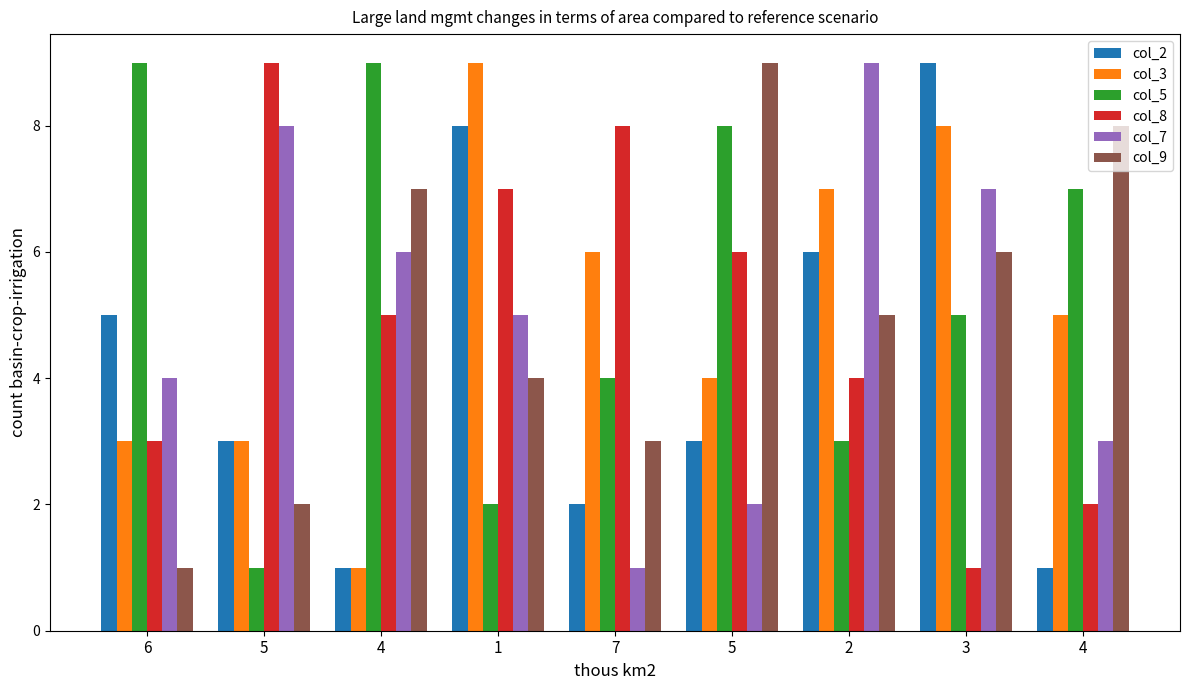

How many bars are there in each group?

6